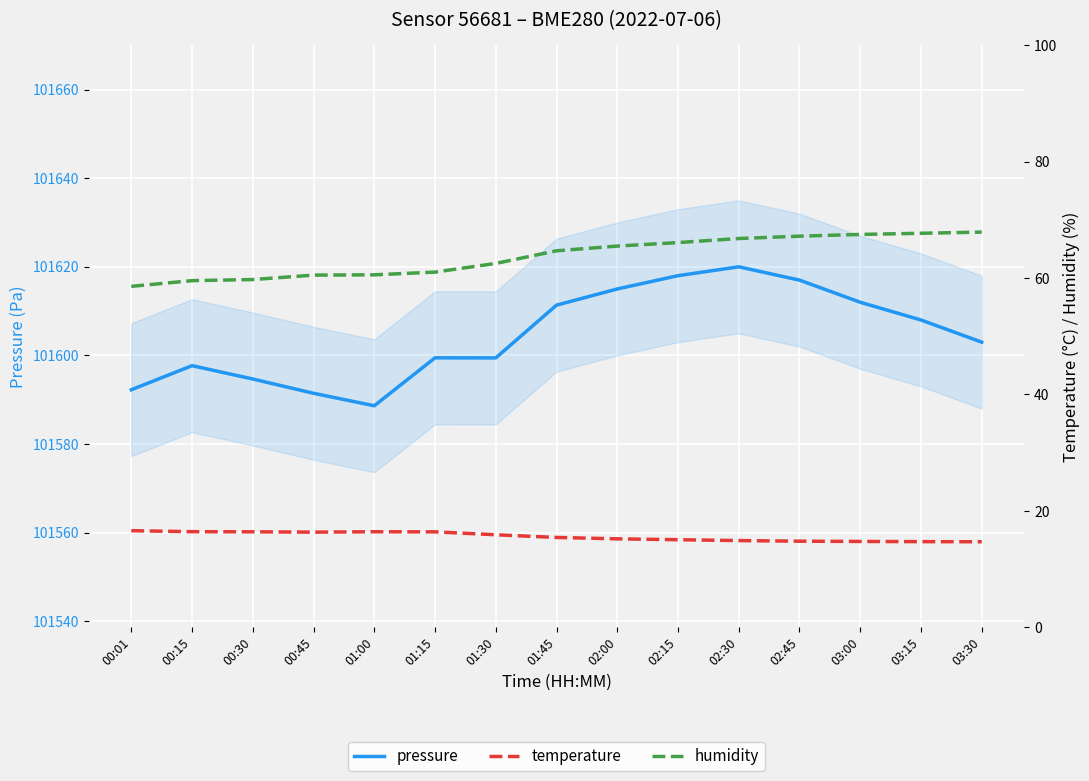

Reading left to right, transcribe all the data shown in this chart.

pressure: 00:01=101592.2	00:15=101597.7	00:30=101594.7	00:45=101591.5	01:00=101588.6	01:15=101599.5	01:30=101599.4	01:45=101611.4	02:00=101615.0	02:15=101618.0	02:30=101620.0	02:45=101617.0	03:00=101612.0	03:15=101608.0	03:30=101603.0
temperature: 00:01=16.6	00:15=16.4	00:30=16.4	00:45=16.4	01:00=16.4	01:15=16.4	01:30=15.9	01:45=15.4	02:00=15.2	02:15=15.1	02:30=14.9	02:45=14.8	03:00=14.8	03:15=14.7	03:30=14.7
humidity: 00:01=58.6	00:15=59.6	00:30=59.8	00:45=60.5	01:00=60.6	01:15=61.0	01:30=62.5	01:45=64.7	02:00=65.5	02:15=66.1	02:30=66.8	02:45=67.2	03:00=67.5	03:15=67.7	03:30=67.9